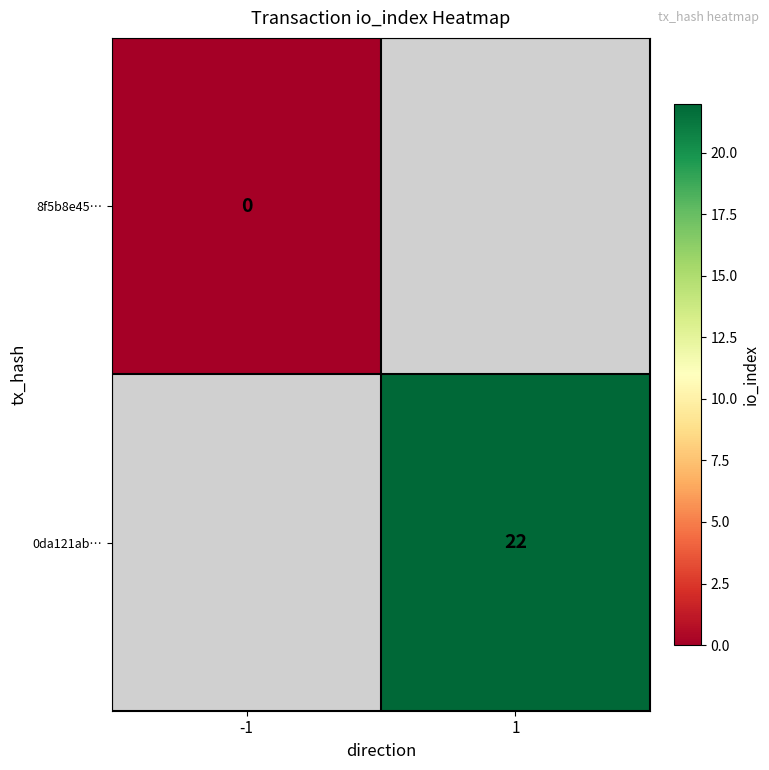

How many categories are shown in the chart?

2